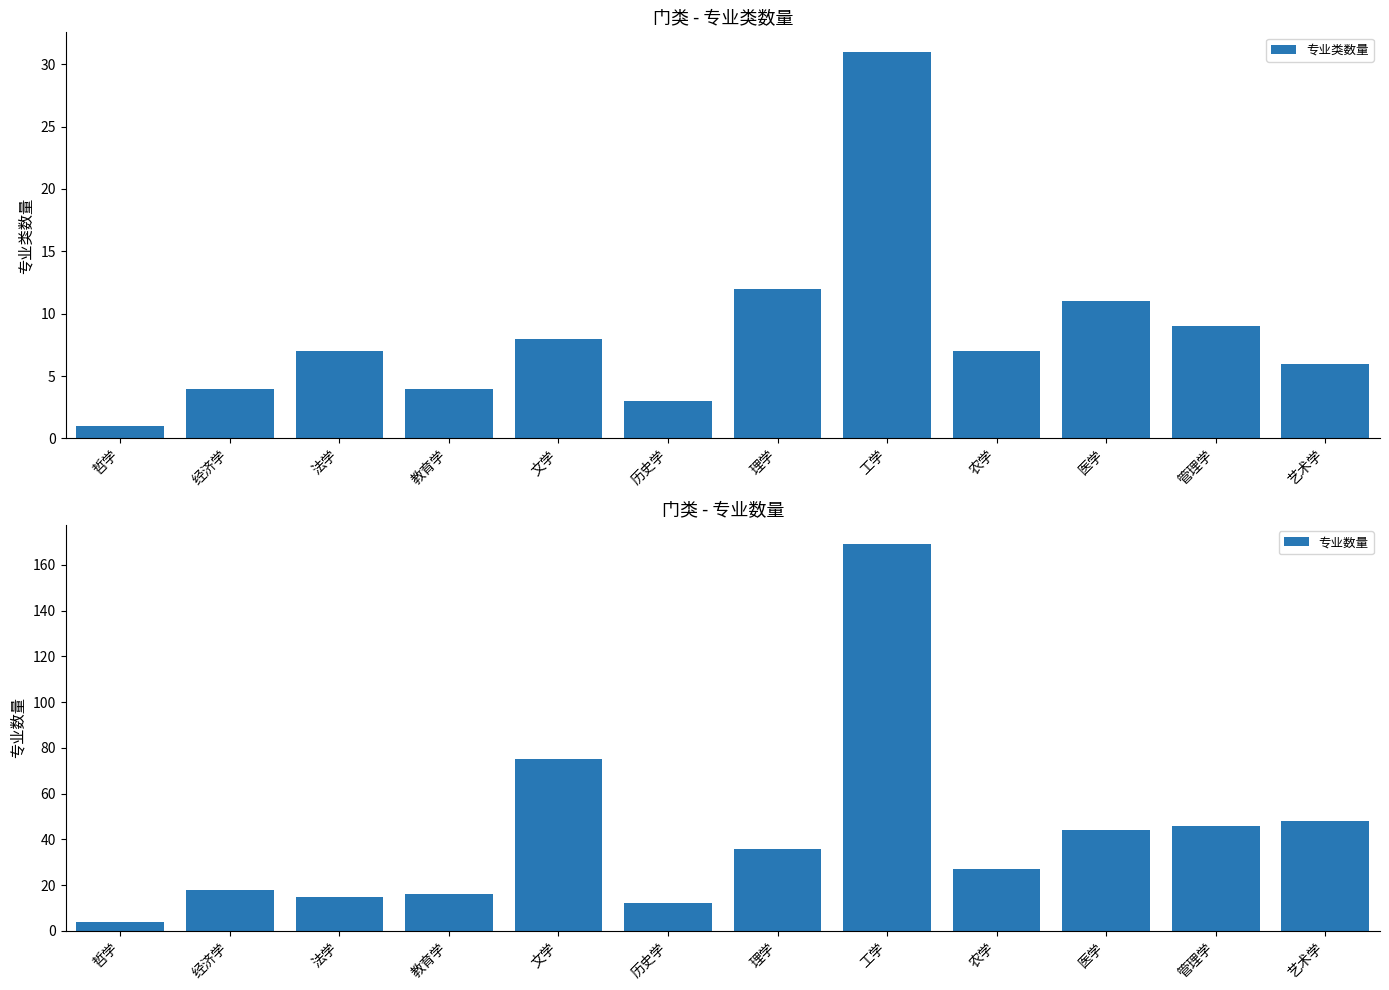

Is it true that 专业类数量 equals 12 at 法学?

False